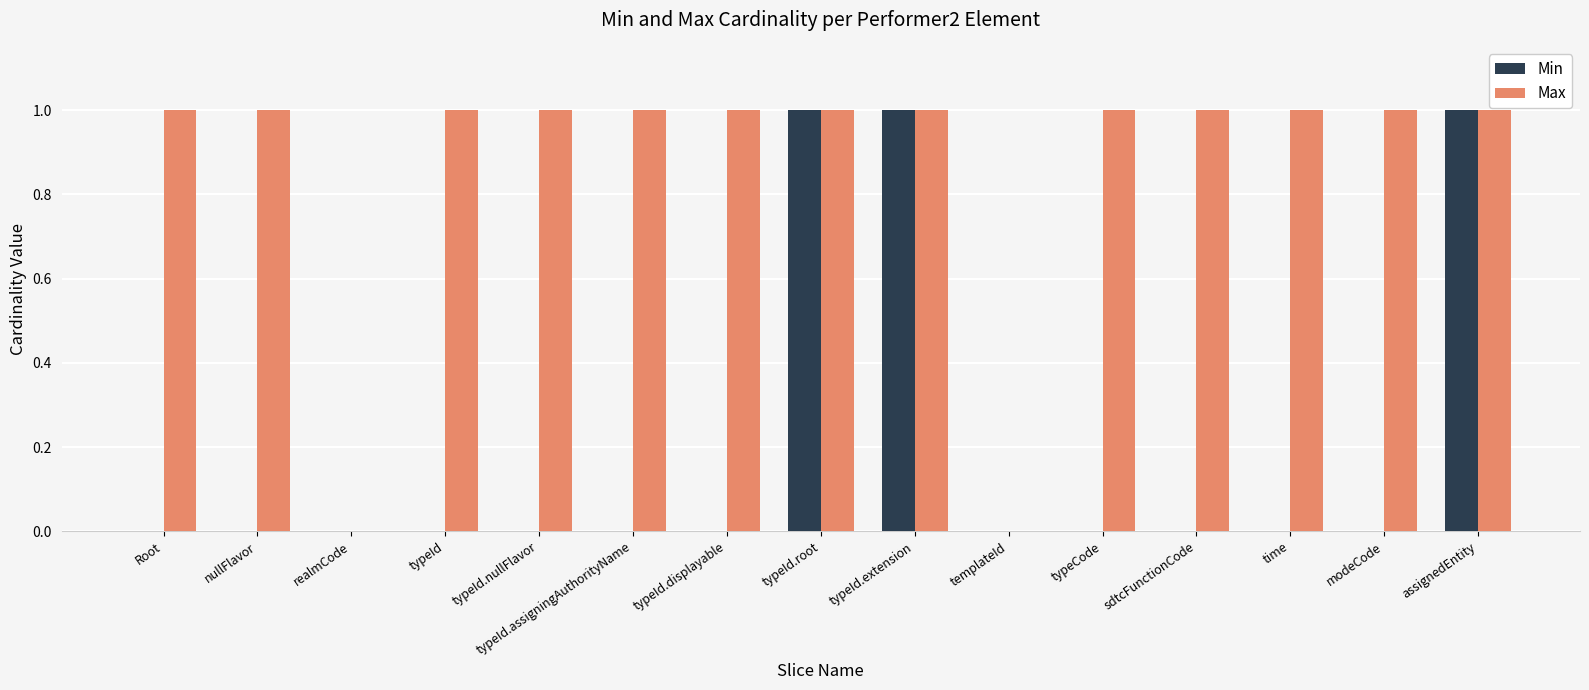

Is it true that Min equals -1 at typeId.assigningAuthorityName?

False